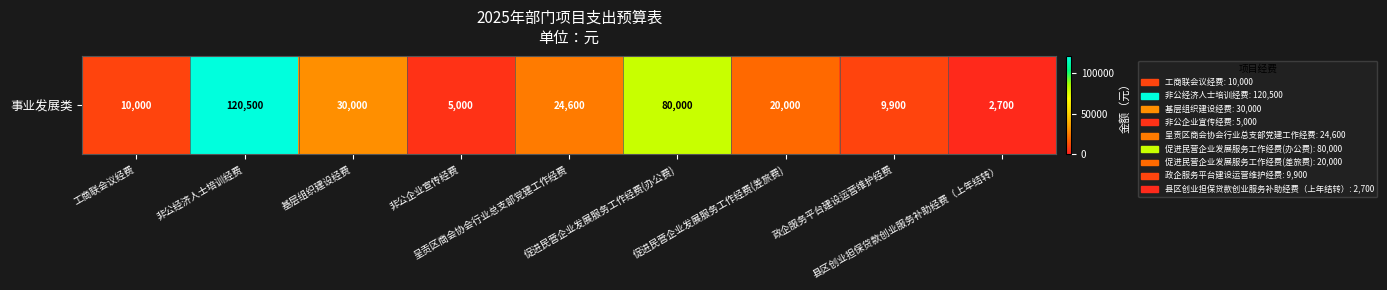

Reading left to right, transcribe all the data shown in this chart.

工商联会议经费=10000	非公经济人士培训经费=120500	基层组织建设经费=30000	非公企业宣传经费=5000	呈贡区商会协会行业总支部党建工作经费=24600	促进民营企业发展服务工作经费(办公费)=80000	促进民营企业发展服务工作经费(差旅费)=20000	政企服务平台建设运营维护经费=9900	县区创业担保贷款创业服务补助经费（上年结转）=2700